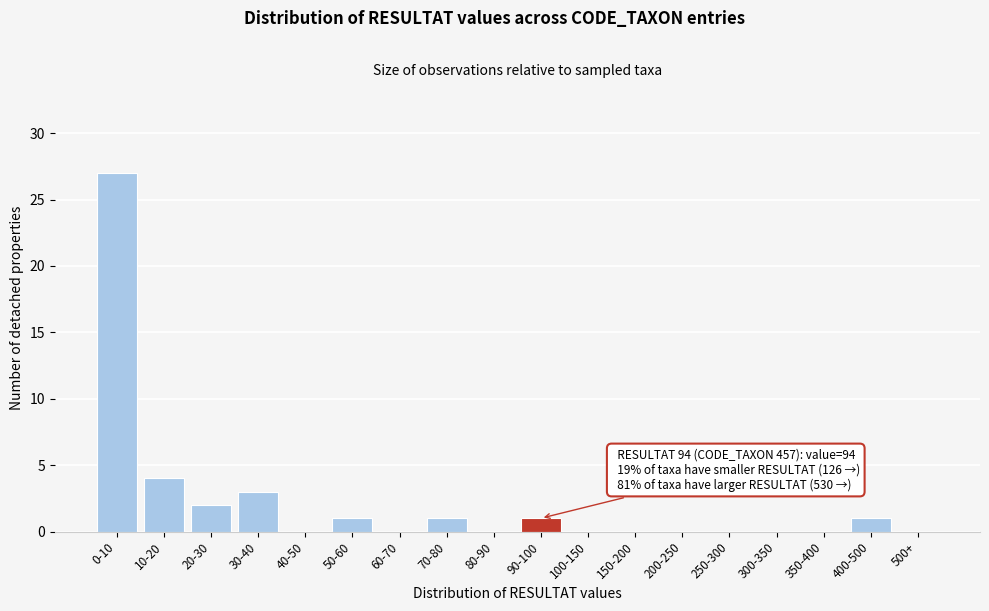

Reading right to left, what are all the values shown in this chart?

500+=0	400-500=1	350-400=0	300-350=0	250-300=0	200-250=0	150-200=0	100-150=0	90-100=1	80-90=0	70-80=1	60-70=0	50-60=1	40-50=0	30-40=3	20-30=2	10-20=4	0-10=27